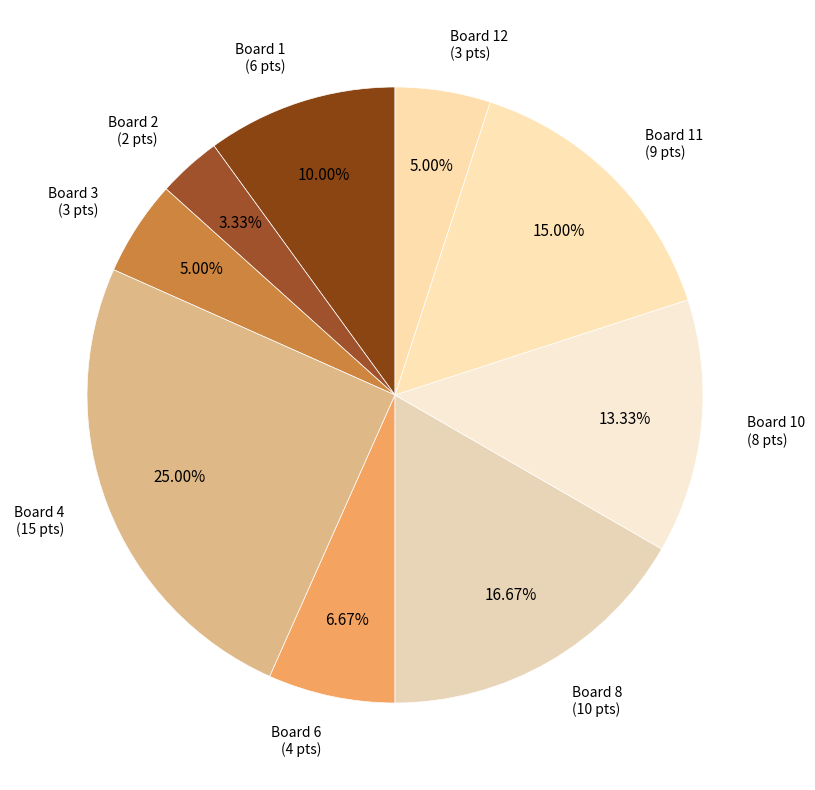

To the nearest percent, what is the difference between the largest and smallest slice percentages?

22%